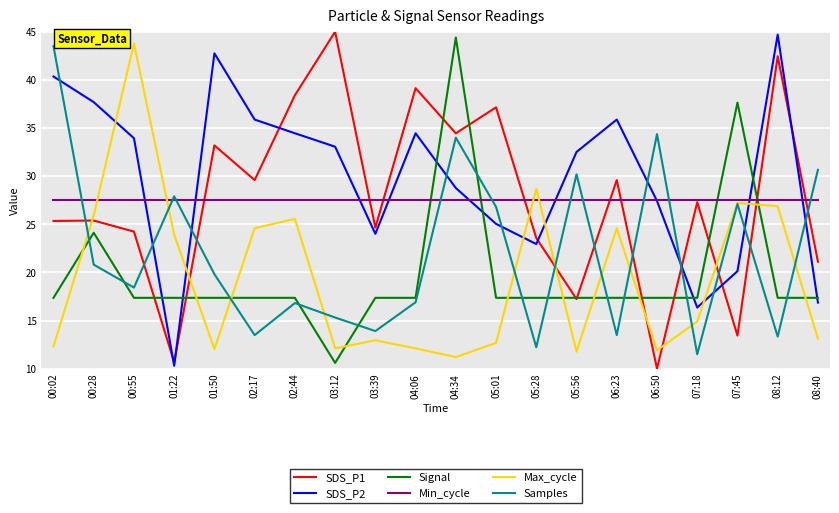

Which series has the largest total across all categories?

SDS_P2